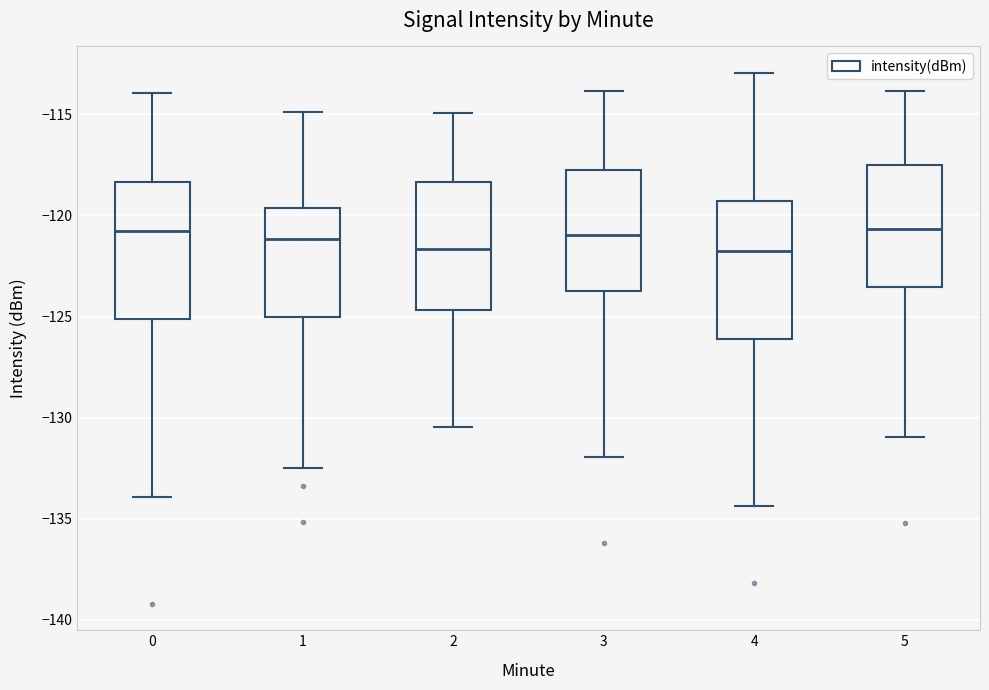

Reading left to right, read every box against the y-axis: the position of its median line, the range the box covers, and the ends of its whiskers. The values are not printed on the chart, so give them approximately, as read against the axis.

0: median -120.5, box -125.0 to -118.5, whiskers -134.0 to -114.0
1: median -121.0, box -125.0 to -119.5, whiskers -132.5 to -115.0
2: median -121.5, box -124.5 to -118.5, whiskers -130.5 to -115.0
3: median -121.0, box -123.5 to -117.5, whiskers -132.0 to -114.0
4: median -121.5, box -126.0 to -119.5, whiskers -134.5 to -113.0
5: median -120.5, box -123.5 to -117.5, whiskers -131.0 to -114.0